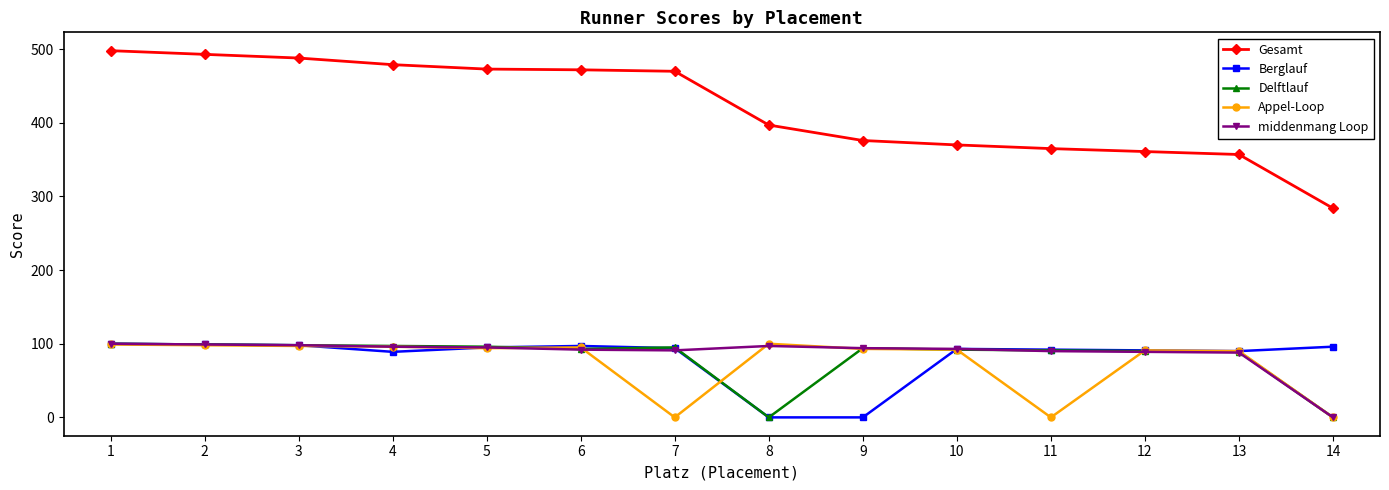

What is the total value across all series at 7?

750